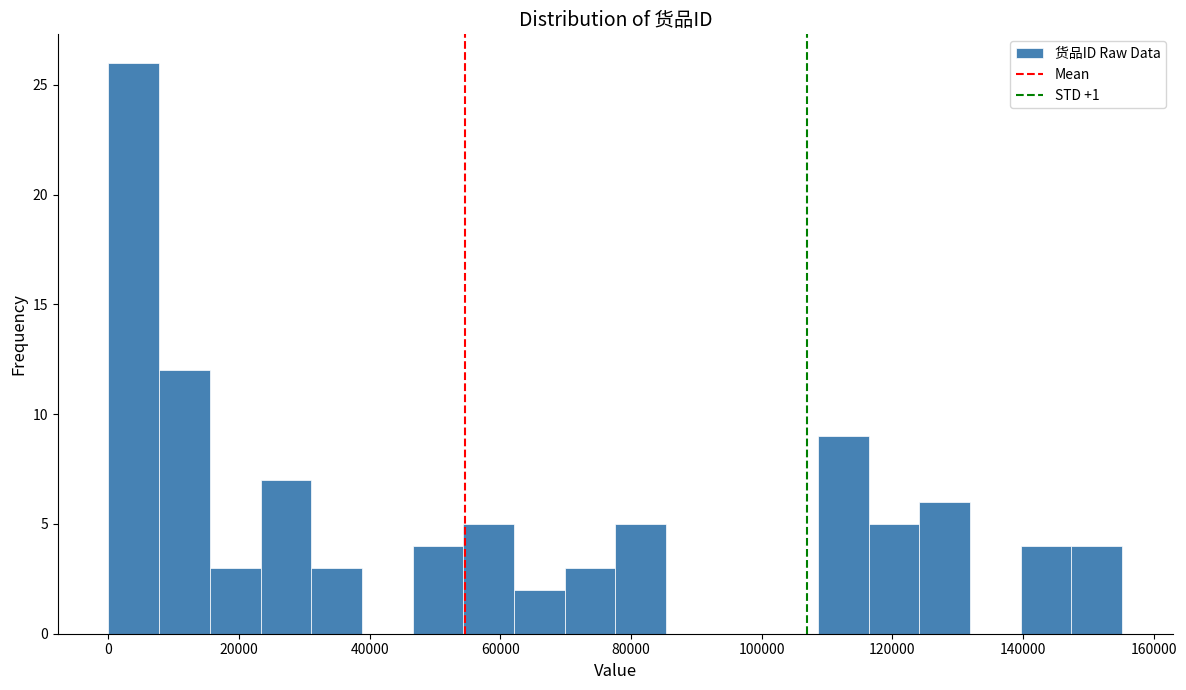

Read against the x-axis, roughly where is the centre of the tallest bar?

4000